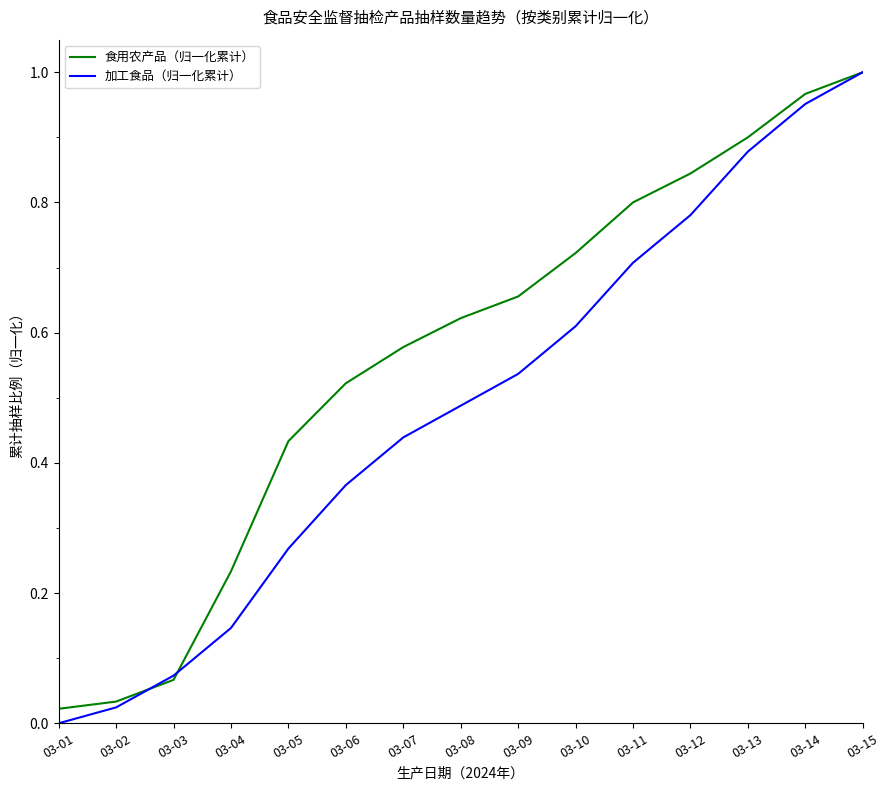

Which label corresponds to the smallest value in the chart?

03-01